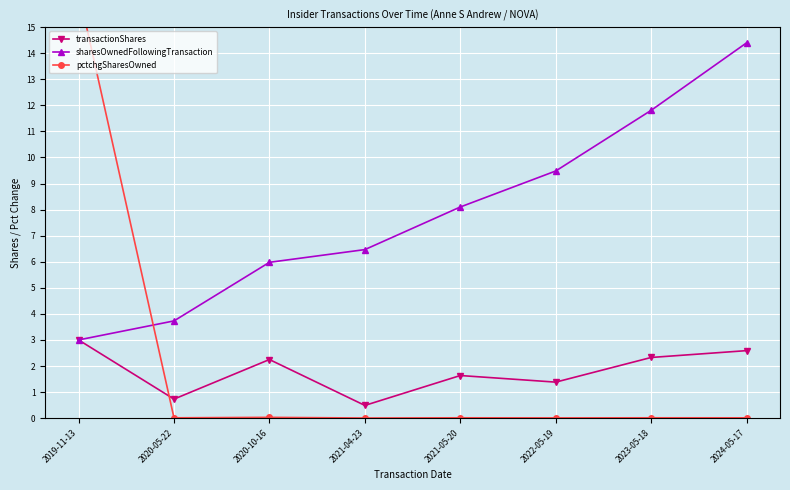

Is it true that sharesOwnedFollowingTransaction equals 6.5 at 2021-04-23?

True